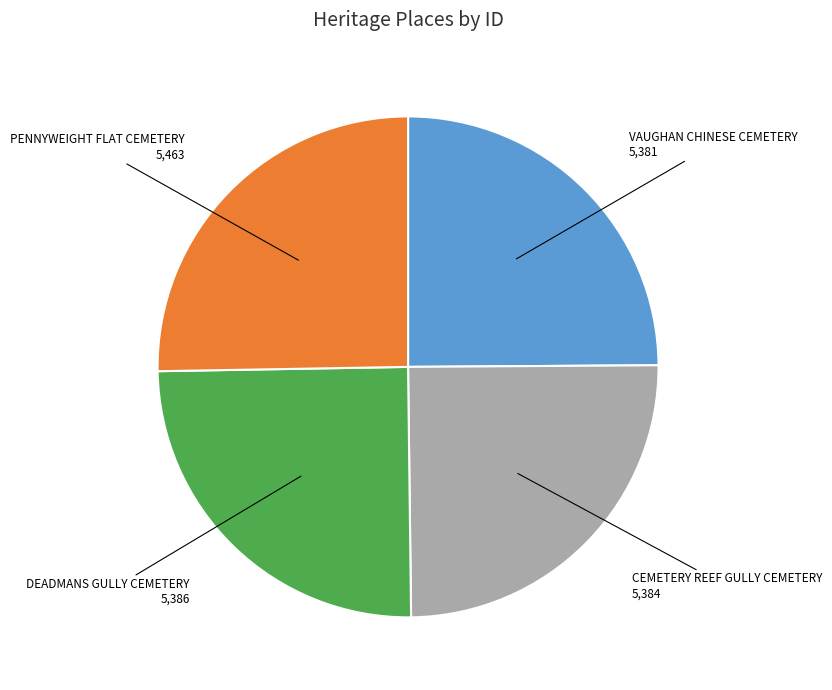

Does any single category account for the majority?

No